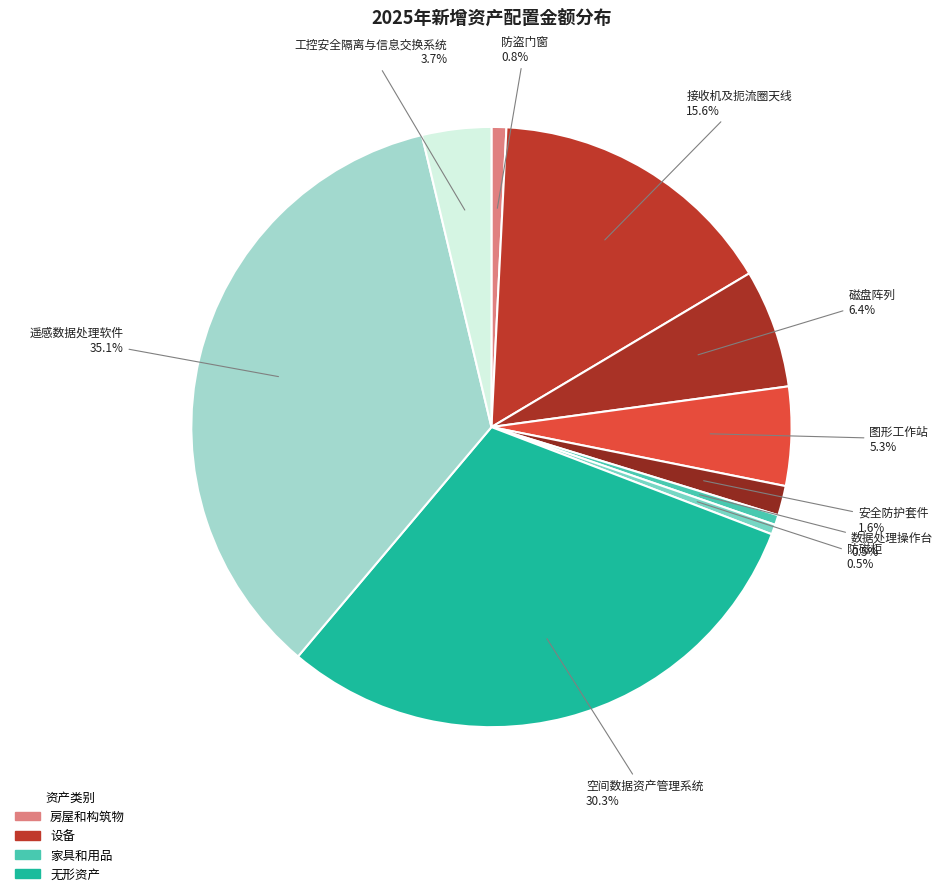

Is 空间数据资产管理系统 the majority of the pie?

No